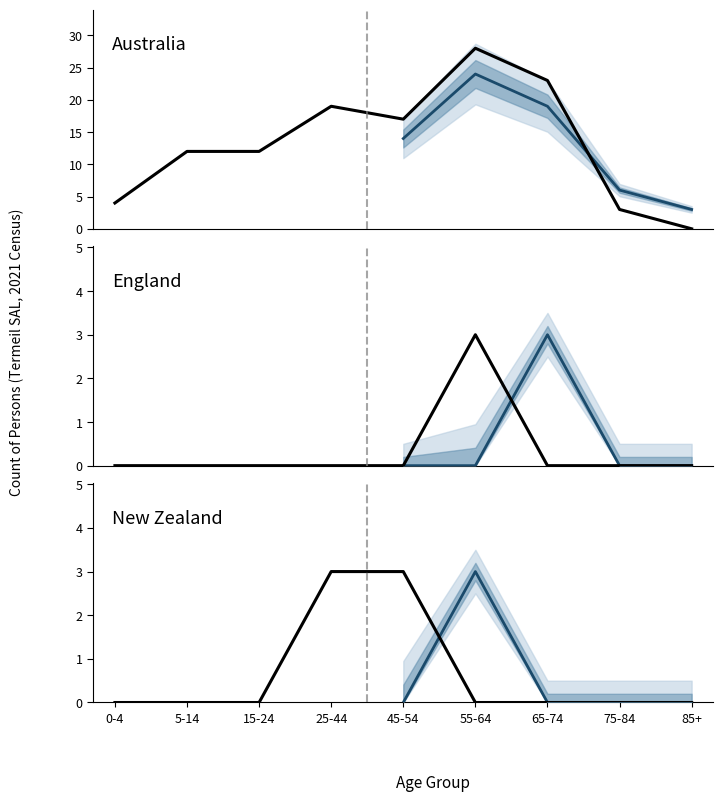

True or false: Australia (Males) and England (Males) intersect in this chart.

False